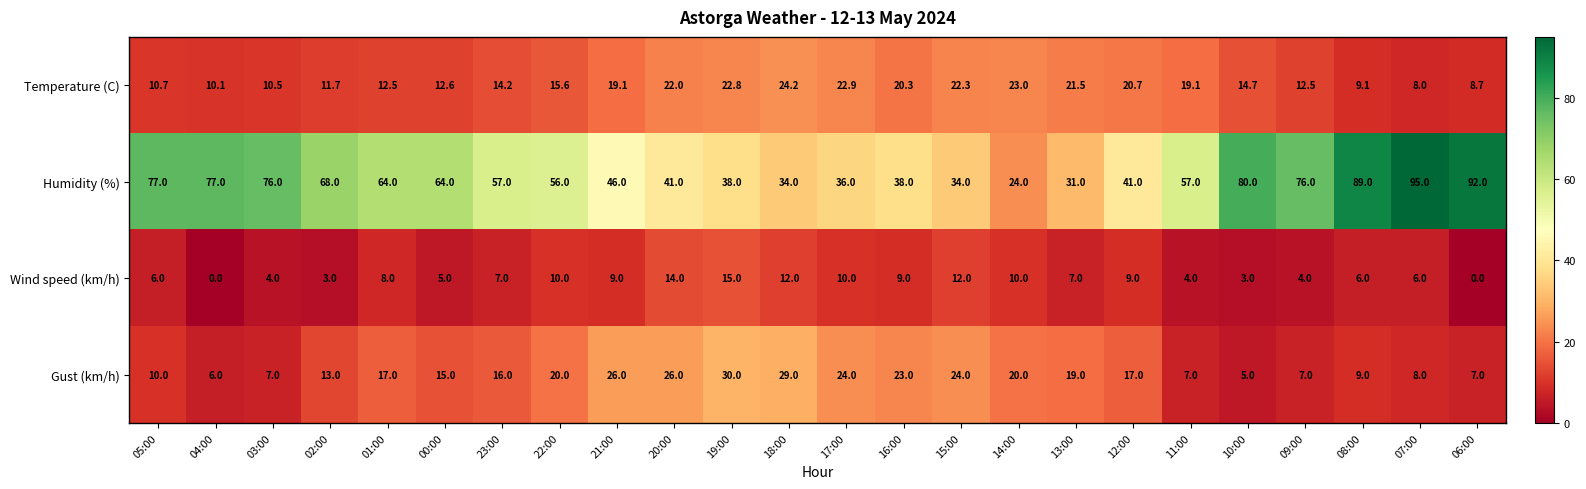

Which series has the widest spread of values?

Humidity (%)